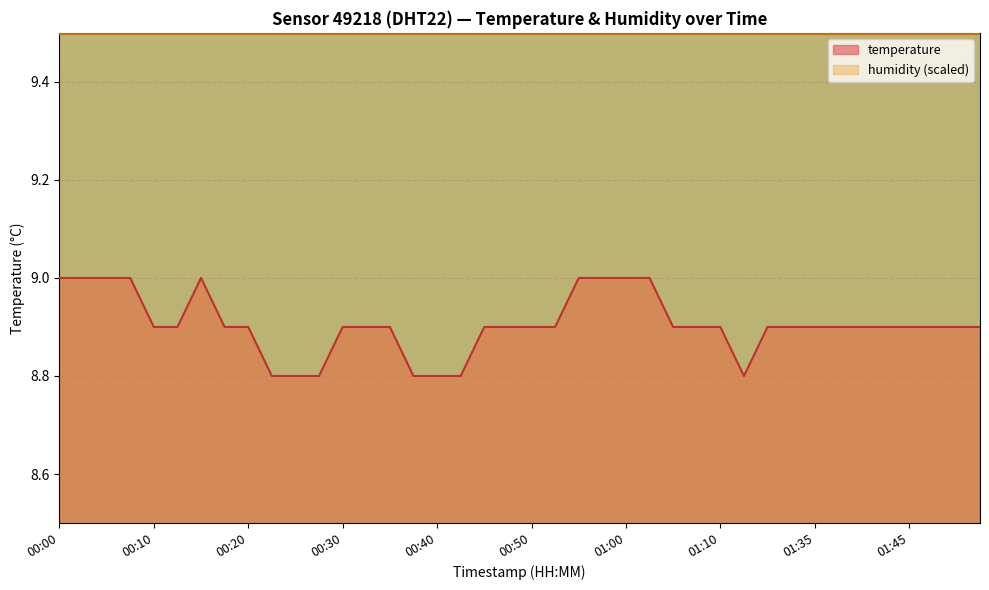

At which label is the value closest to 8?

00:23